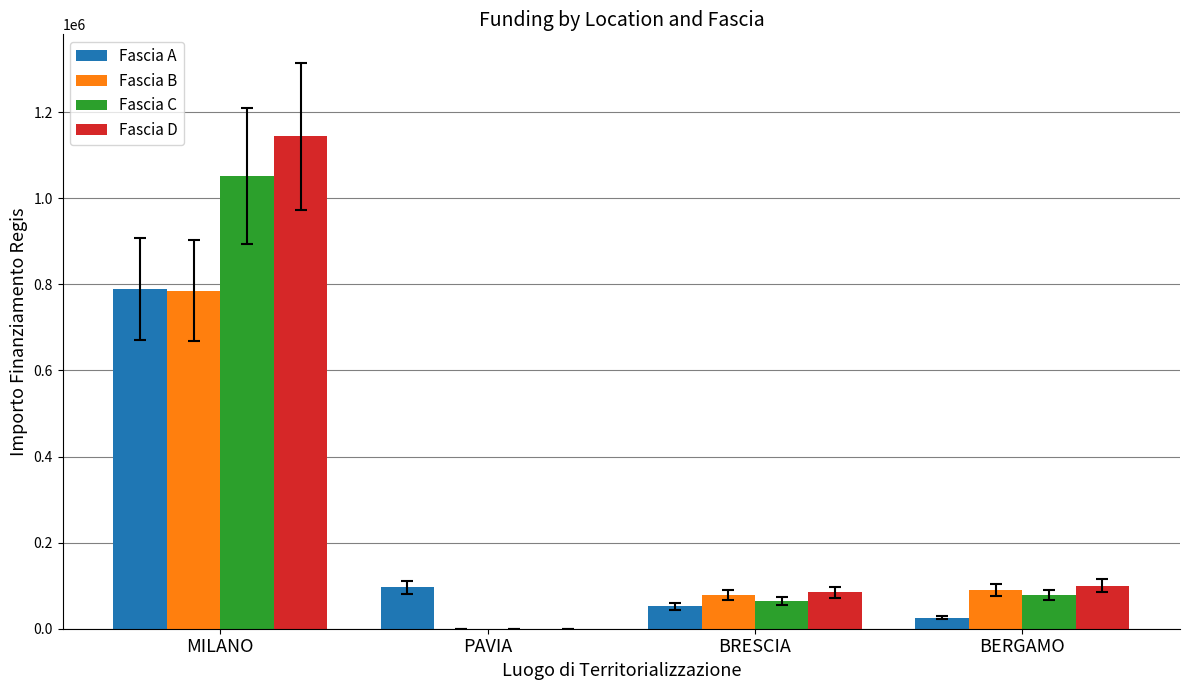

Is it true that Fascia D equals 99947 at BERGAMO?

True